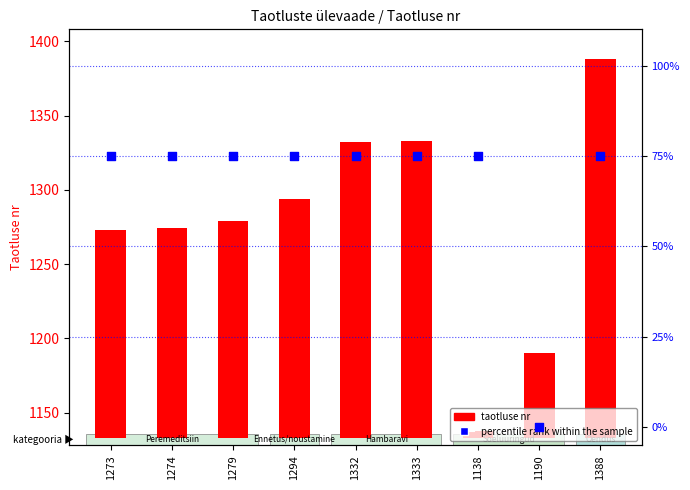

Which series has the largest total across all categories?

taotluse nr (count)